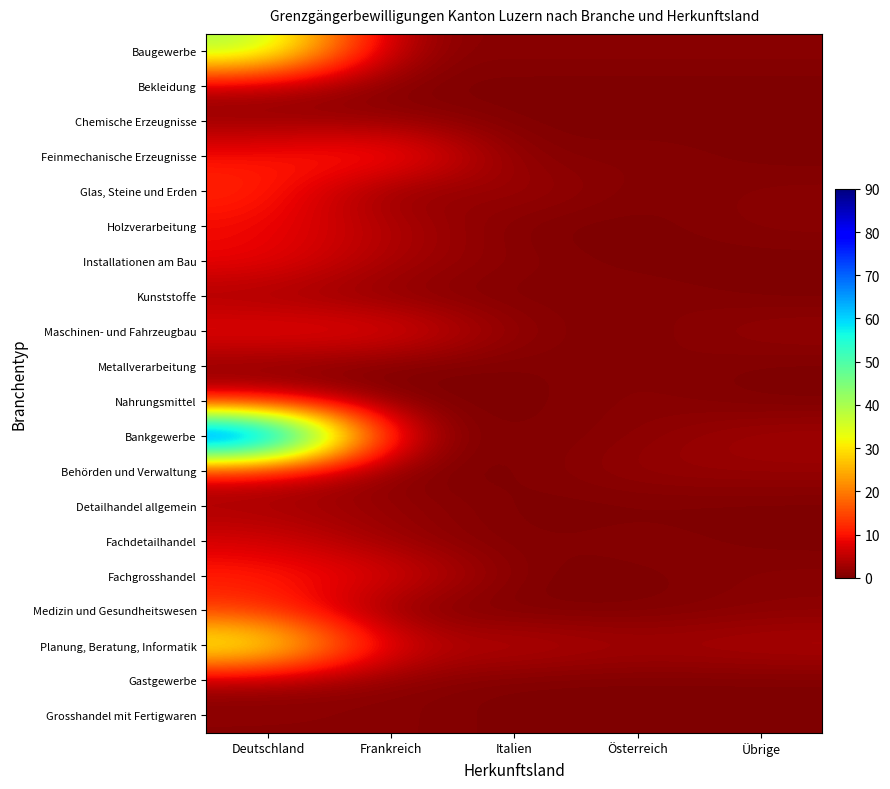

Reading right to left, list all the values displayed in this chart.

Baugewerbe: Übrige=1	Österreich=1	Italien=1	Frankreich=1	Deutschland=41
Bekleidung: Übrige=0	Österreich=0	Italien=0	Frankreich=0	Deutschland=3
Chemische Erzeugnisse: Übrige=0	Österreich=0	Italien=0	Frankreich=2	Deutschland=2
Feinmechanische Erzeugnisse: Übrige=0	Österreich=1	Italien=0	Frankreich=13	Deutschland=10
Glas, Steine und Erden: Übrige=1	Österreich=0	Italien=3	Frankreich=0	Deutschland=12
Holzverarbeitung: Übrige=1	Österreich=0	Italien=0	Frankreich=4	Deutschland=9
Installationen am Bau: Übrige=0	Österreich=0	Italien=1	Frankreich=3	Deutschland=9
Kunststoffe: Übrige=0	Österreich=1	Italien=0	Frankreich=1	Deutschland=3
Maschinen- und Fahrzeugbau: Übrige=2	Österreich=0	Italien=1	Frankreich=9	Deutschland=9
Metallverarbeitung: Übrige=0	Österreich=1	Italien=0	Frankreich=0	Deutschland=1
Nahrungsmittel: Übrige=0	Österreich=1	Italien=0	Frankreich=0	Deutschland=6
Bankgewerbe: Übrige=3	Österreich=1	Italien=0	Frankreich=2	Deutschland=90
Behörden und Verwaltung: Übrige=2	Österreich=2	Italien=0	Frankreich=0	Deutschland=7
Detailhandel allgemein: Übrige=0	Österreich=0	Italien=0	Frankreich=2	Deutschland=3
Fachdetailhandel: Übrige=0	Österreich=1	Italien=0	Frankreich=2	Deutschland=7
Fachgrosshandel: Übrige=1	Österreich=0	Italien=0	Frankreich=8	Deutschland=11
Medizin und Gesundheitswesen: Übrige=1	Österreich=0	Italien=0	Frankreich=0	Deutschland=13
Planung, Beratung, Informatik: Übrige=4	Österreich=3	Italien=5	Frankreich=5	Deutschland=38
Gastgewerbe: Übrige=0	Österreich=0	Italien=0	Frankreich=1	Deutschland=2
Grosshandel mit Fertigwaren: Übrige=0	Österreich=0	Italien=0	Frankreich=1	Deutschland=1